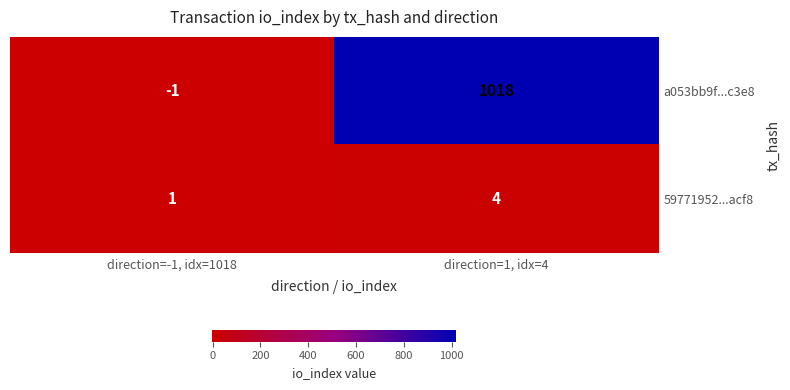

Reading left to right, what are all the values shown in this chart?

a053bb9f...c3e8: direction=-1, idx=1018=-1	direction=1, idx=4=1018
59771952...acf8: direction=-1, idx=1018=1	direction=1, idx=4=4